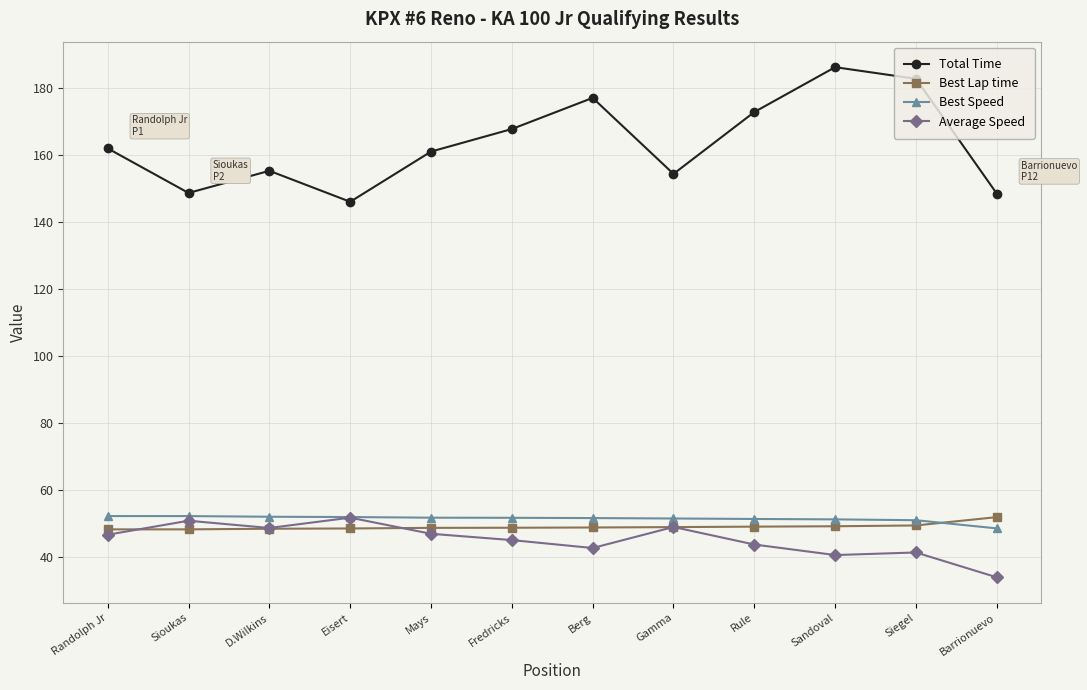

At how many categories does at least one series exceed 160?

7